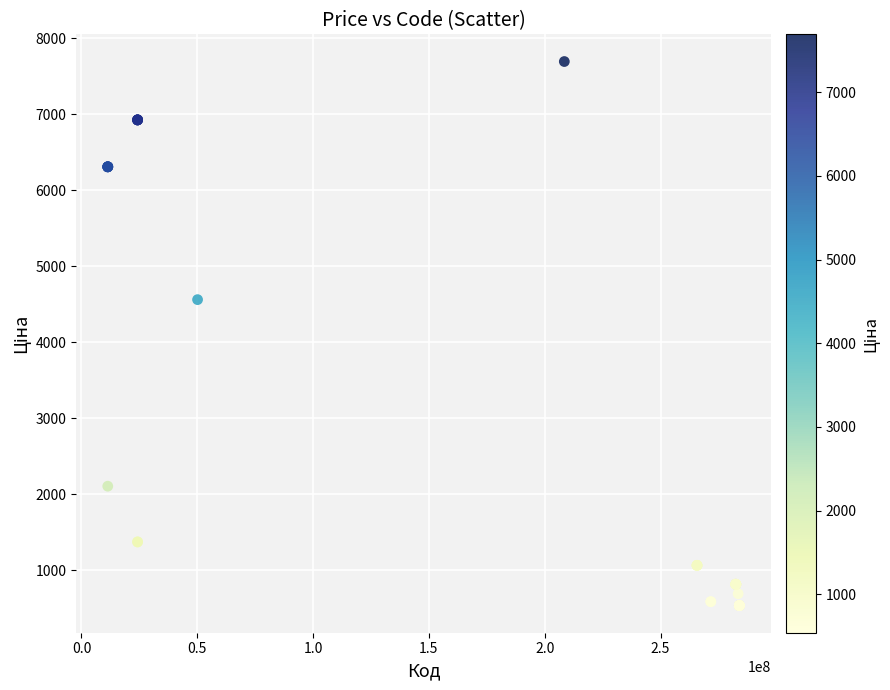

What Y value in the scatter plot is closest to 4116?

4561.9